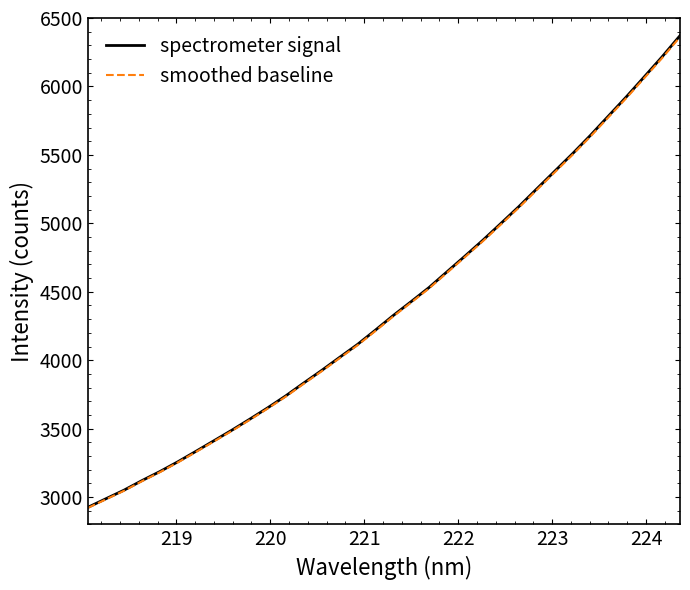

Which series has the largest range (max minus min)?

spectrometer signal